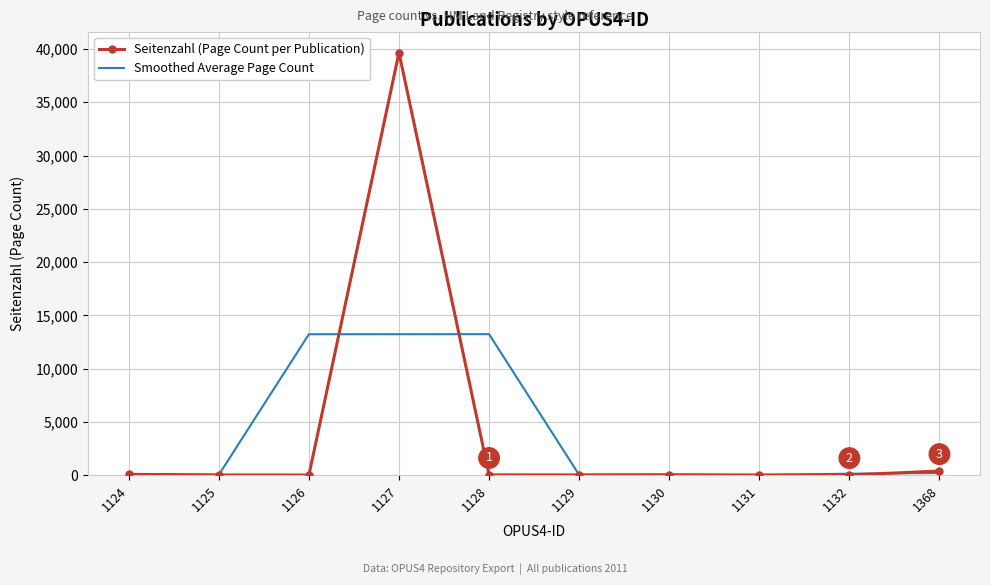

List the series in order of their peak value, highest first.

Seitenzahl (Page Count per Publication), Smoothed Average Page Count